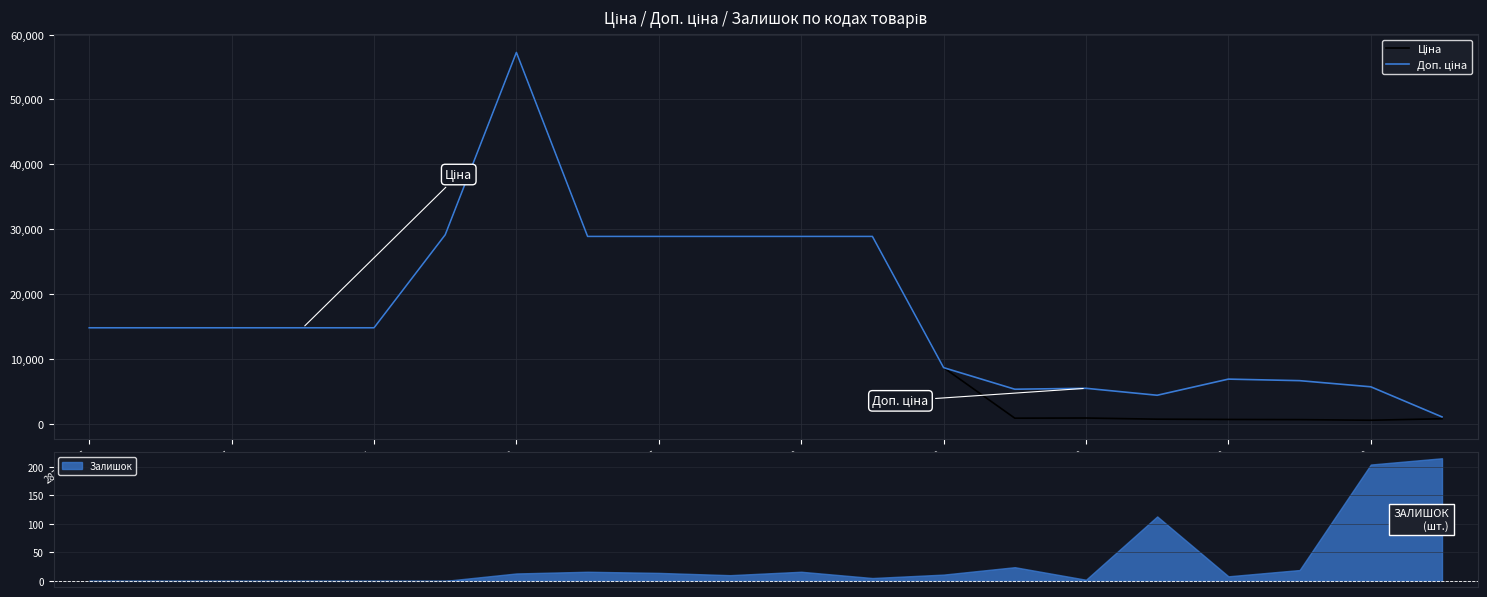

True or false: Доп. ціна and Ціна intersect in this chart.

False